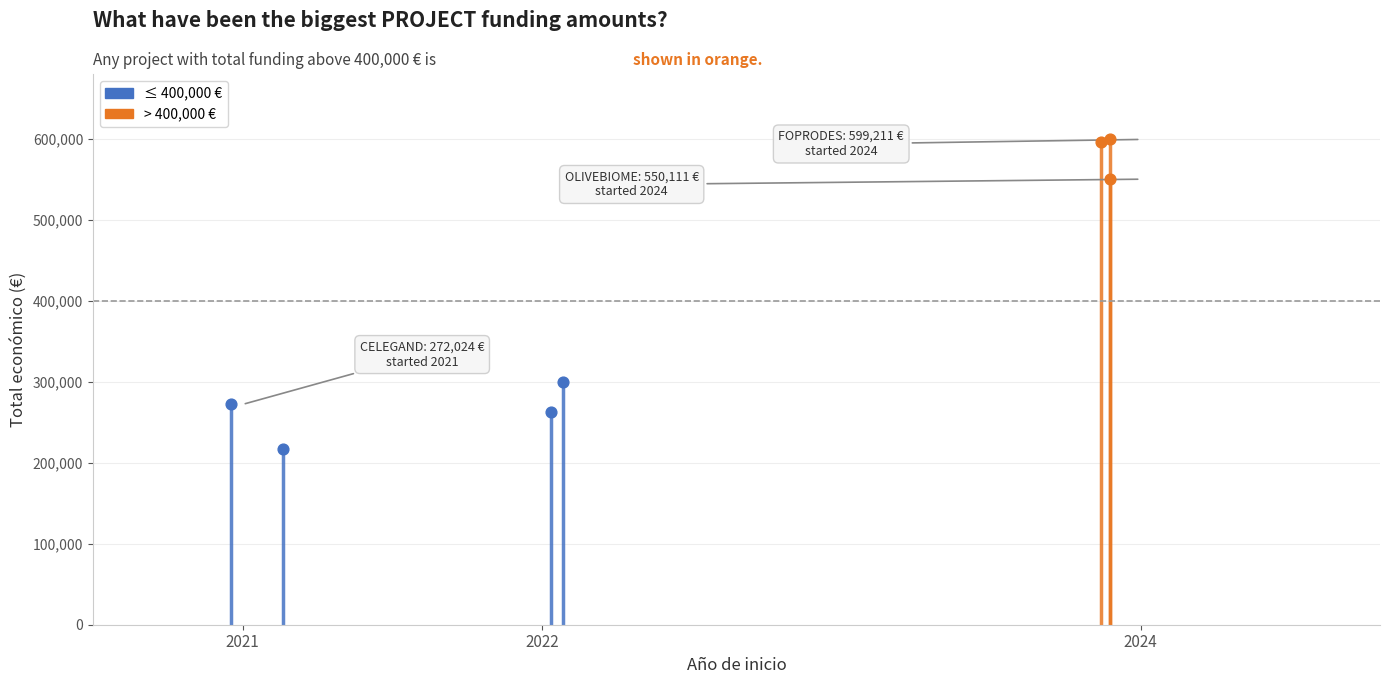

Which has a higher value, 2021 or 2022?

2022